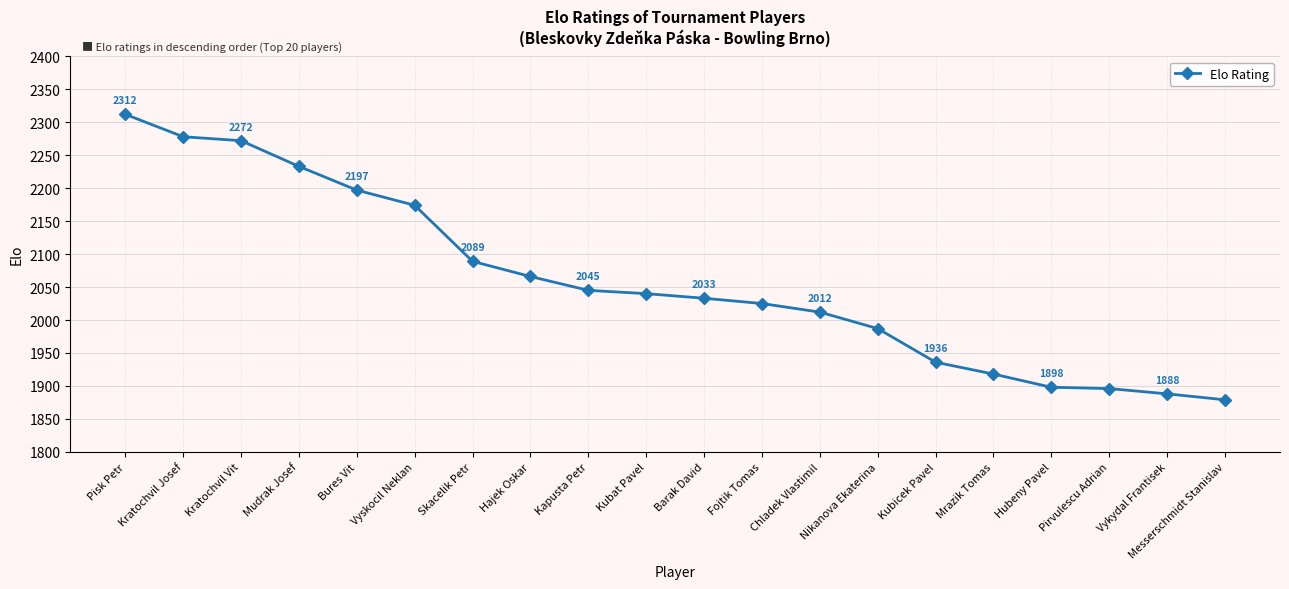

Reading right to left, extract all data points from this chart.

Messerschmidt Stanislav=1879	Vykydal Frantisek=1888	Pirvulescu Adrian=1896	Hubeny Pavel=1898	Mrazik Tomas=1918	Kubicek Pavel=1936	Nikanova Ekaterina=1987	Chladek Vlastimil=2012	Fojtik Tomas=2025	Barak David=2033	Kubat Pavel=2040	Kapusta Petr=2045	Hajek Oskar=2066	Skacelik Petr=2089	Vyskocil Neklan=2174	Bures Vit=2197	Mudrak Josef=2233	Kratochvil Vit=2272	Kratochvil Josef=2278	Pisk Petr=2312